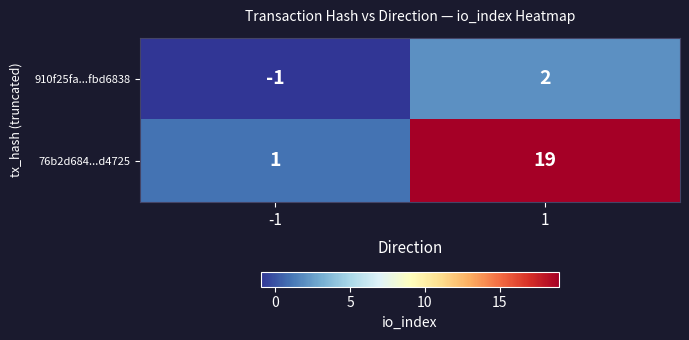

How many data points does each series have?

2